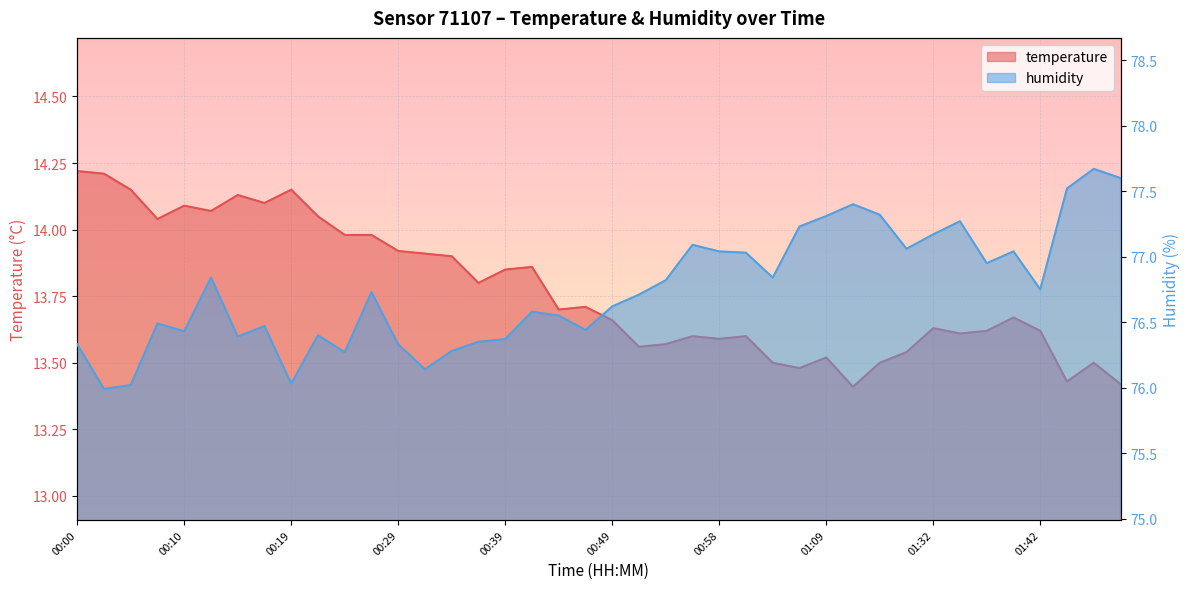

What is the label of the 24th point from the left?

00:56